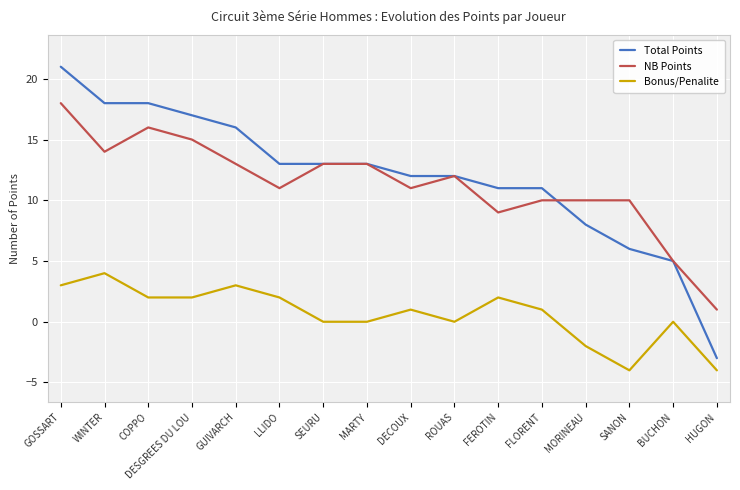

List the labels in order of NB Points value, smallest first.

HUGON, BUCHON, FEROTIN, FLORENT, MORINEAU, SANON, LLIDO, DECOUX, ROUAS, GUIVARCH, SEURU, MARTY, WINTER, DESGREES DU LOU, COPPO, GOSSART